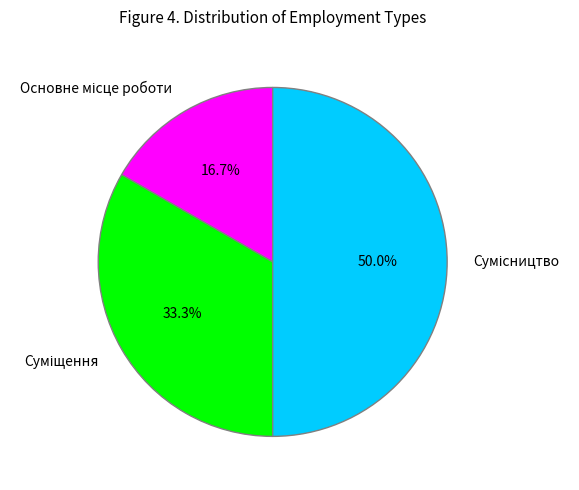

How many segments does this pie chart have?

3